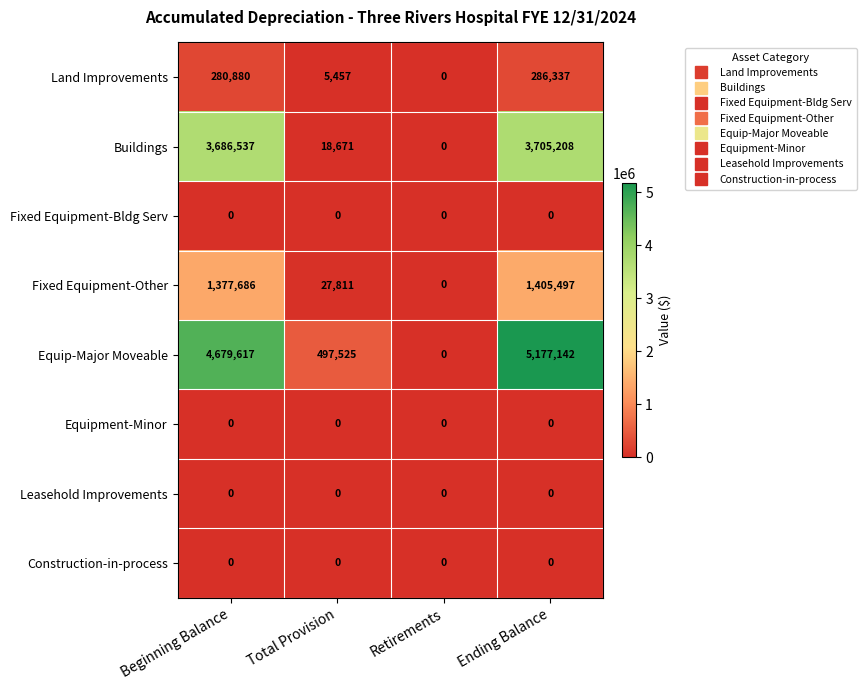

The value of Buildings at Ending Balance is 3705208. True or false?

True